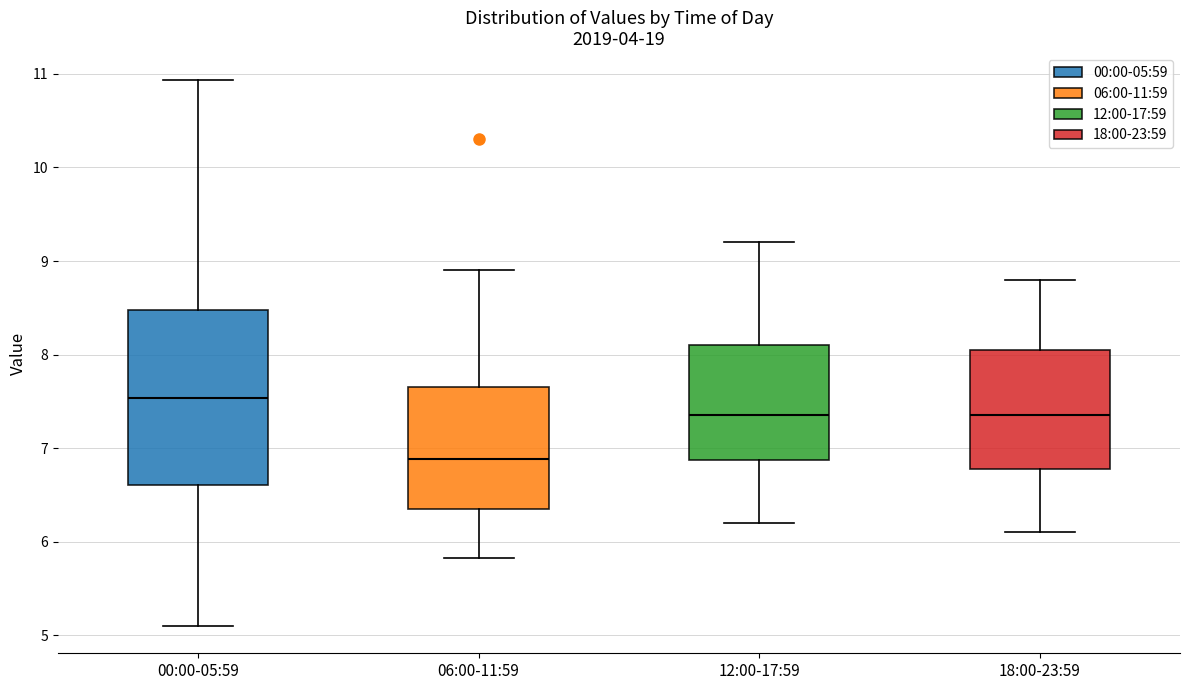

Reading left to right, transcribe this box plot: for each box, give where its median line is, the range the box spans, and where its two whiskers end, as read against the y-axis. The values are not printed on the chart, so give them approximately, as read against the axis.

00:00-05:59: median 7.5, box 6.6 to 8.5, whiskers 5.1 to 10.9
06:00-11:59: median 6.9, box 6.4 to 7.7, whiskers 5.8 to 8.9
12:00-17:59: median 7.4, box 6.9 to 8.1, whiskers 6.2 to 9.2
18:00-23:59: median 7.4, box 6.8 to 8.1, whiskers 6.1 to 8.8